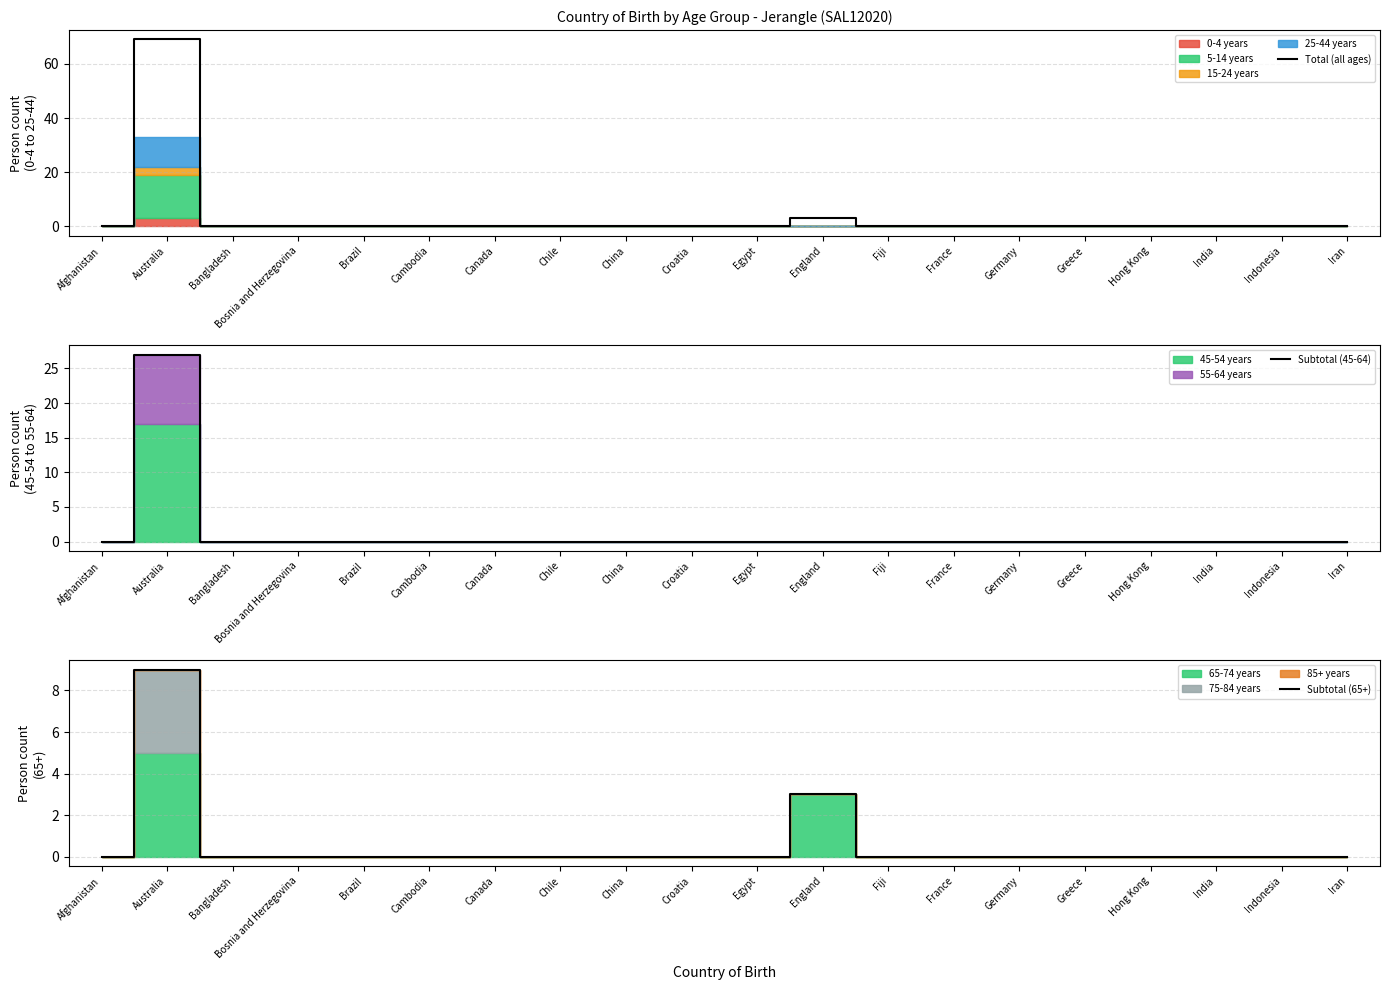

Rank the series by their maximum value, from lowest to highest.

Subtotal (65+), Subtotal (45-64), Total (all ages)